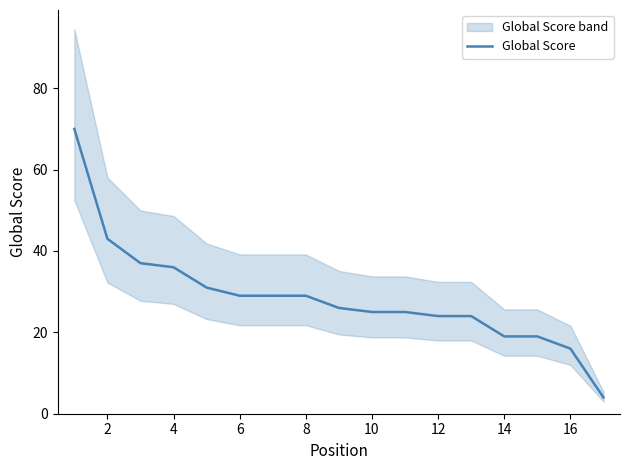

The Global Score series shows 36 at 4. True or false?

True